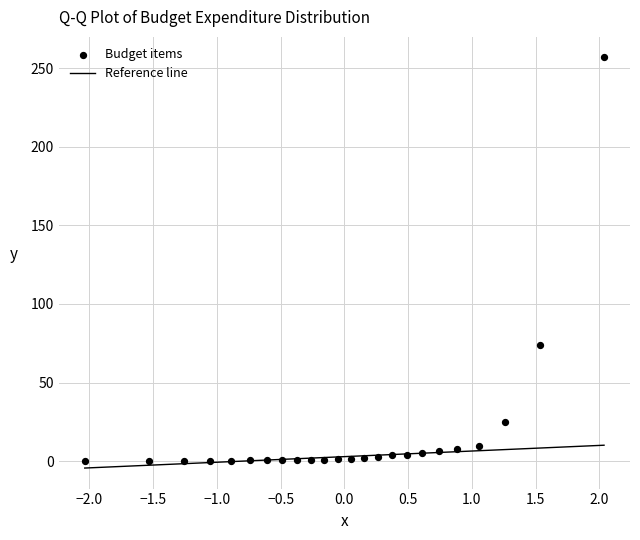

What is the range of X values (max minus min)?

4.1